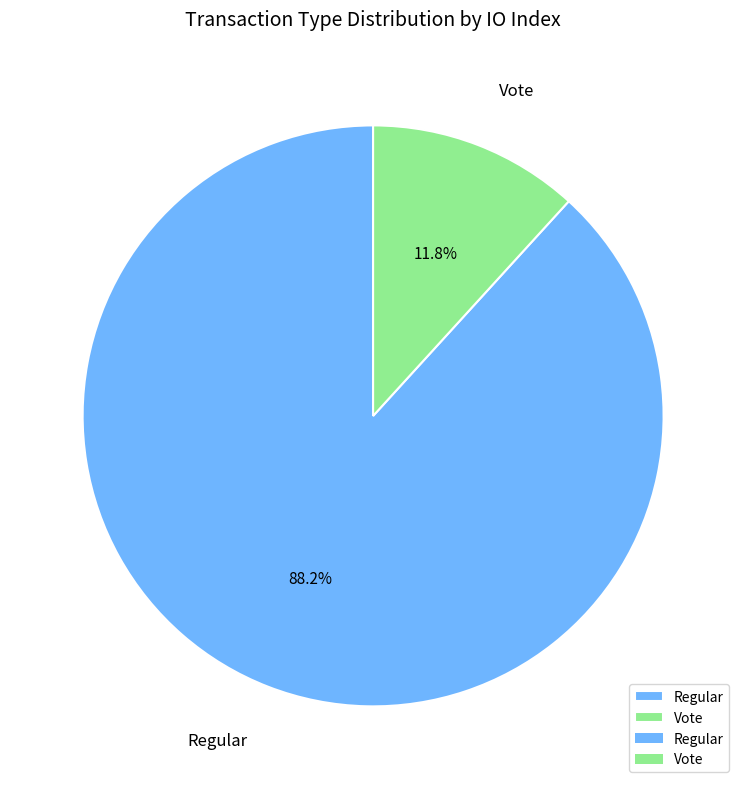

Count the number of slices in the pie.

2